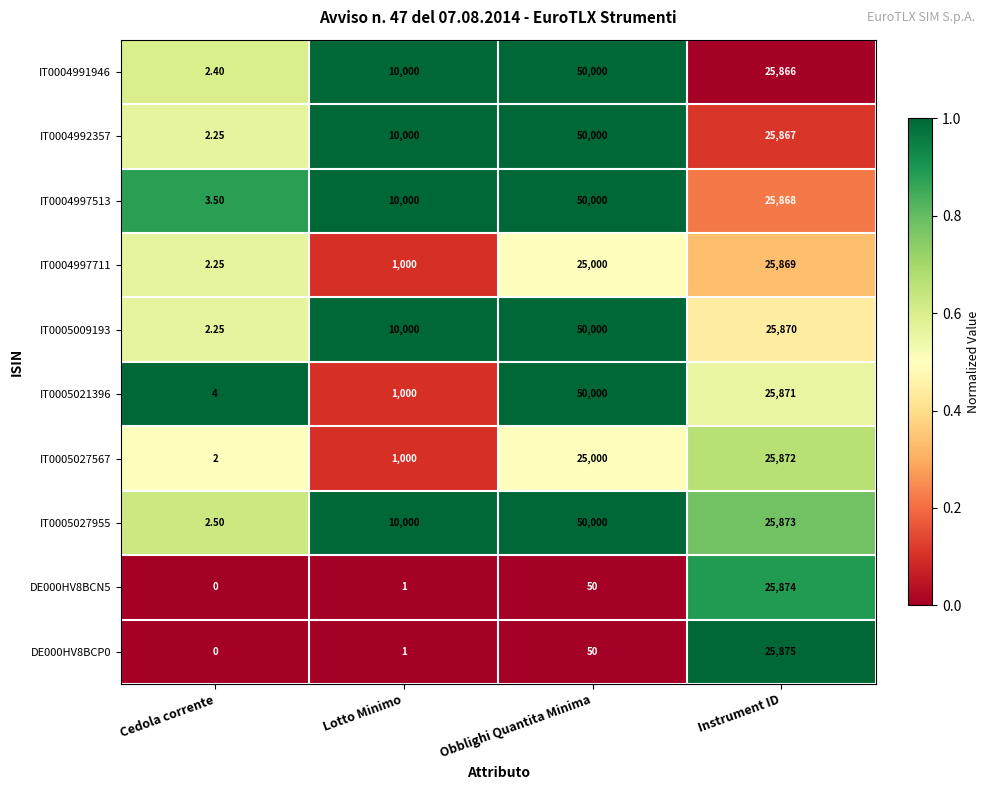

At which label does IT0005009193 reach its peak?

Obblighi Quantita Minima